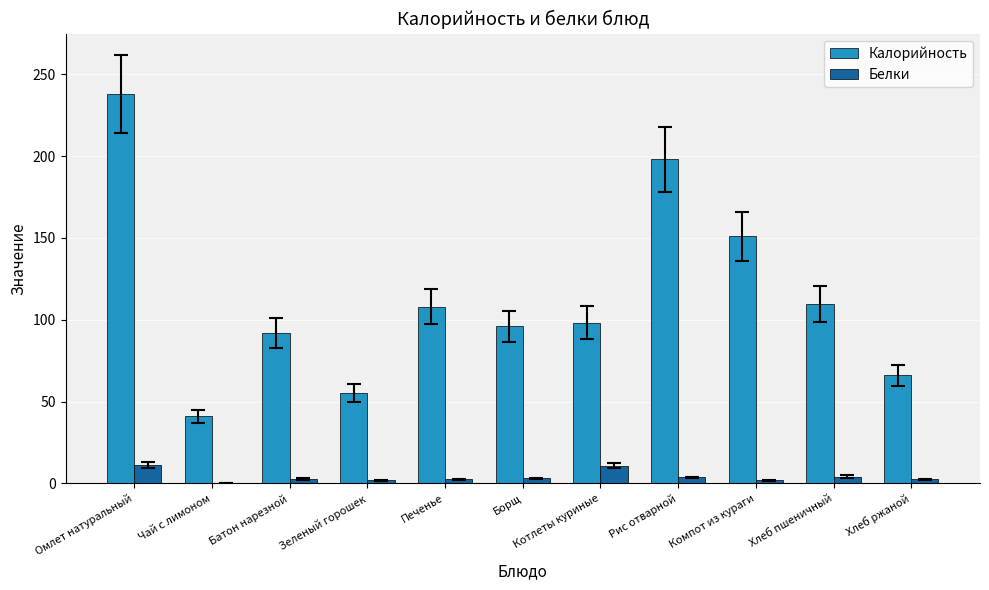

The Калорийность series shows 198.0 at Рис отварной. True or false?

True